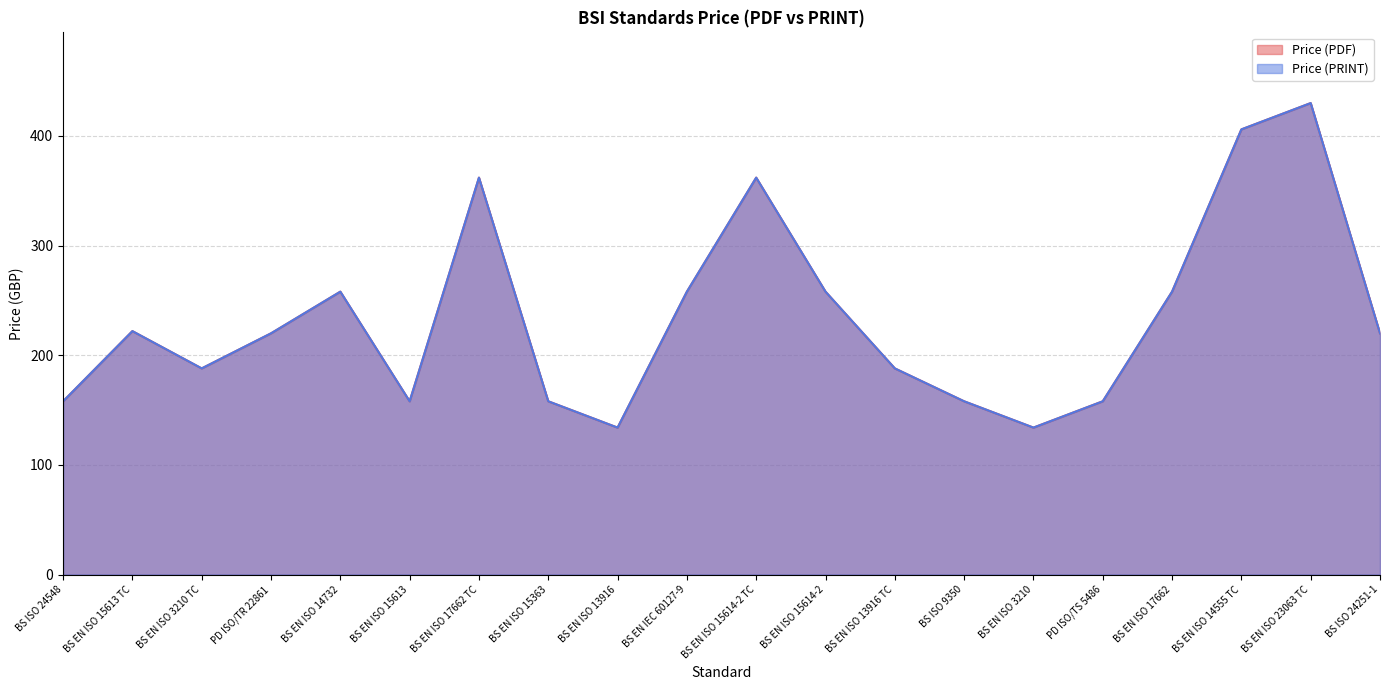

Rank the series at BS EN ISO 13916 from highest to lowest value.

Price (PDF), Price (PRINT)